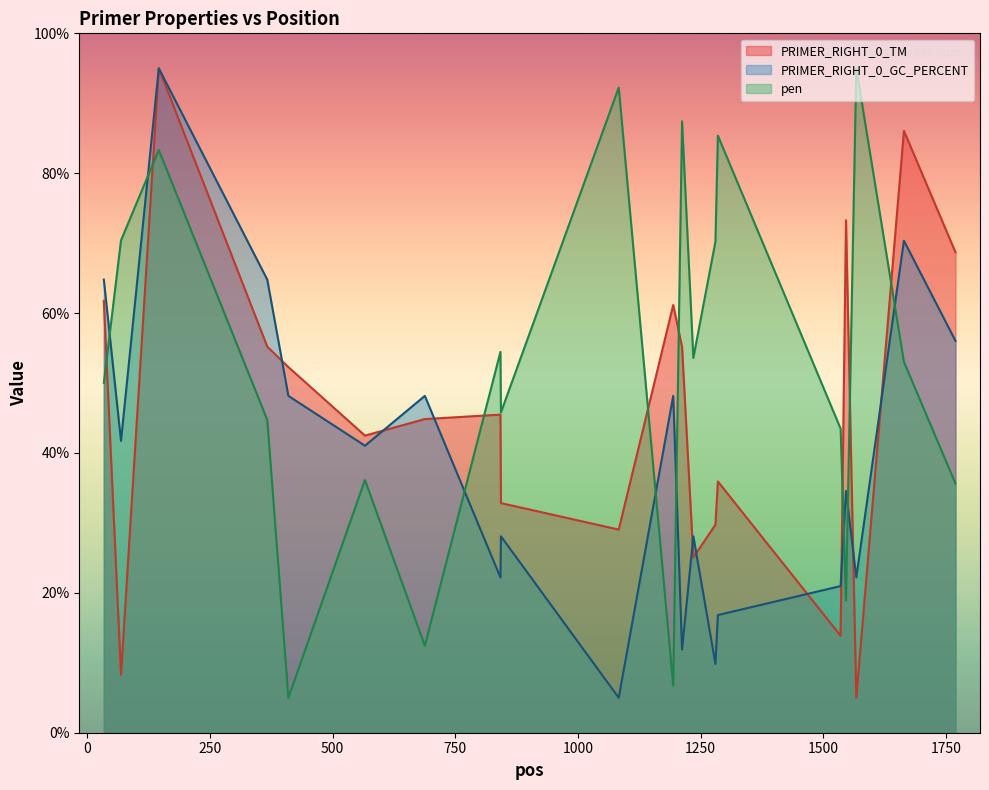

In pen, how many points are lower than both neighbors (excluding endpoints)?

6